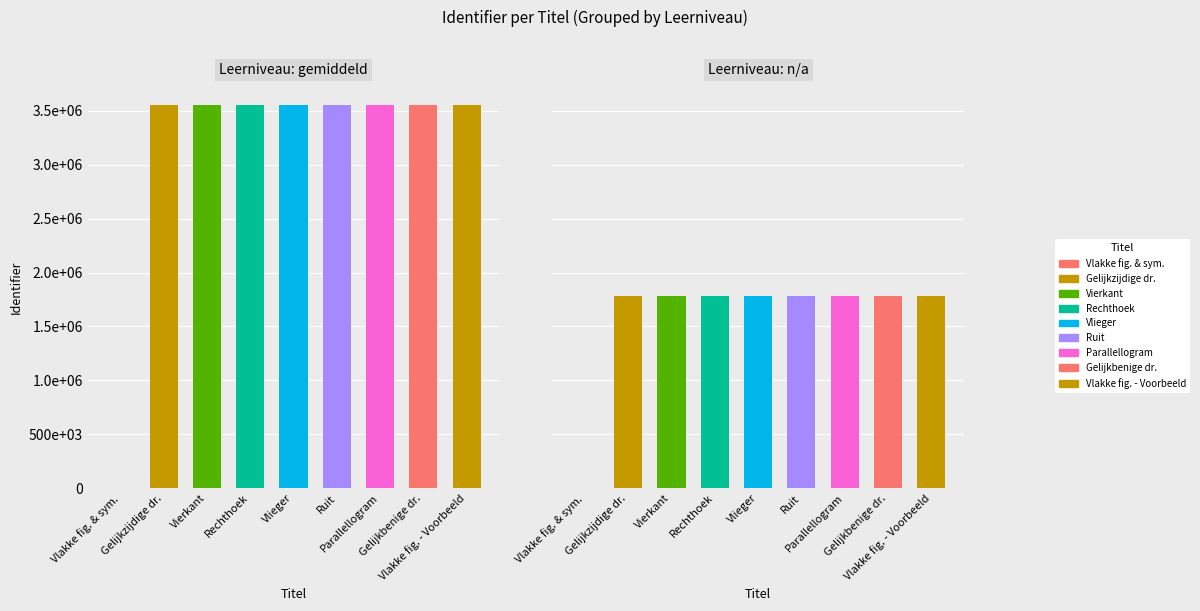

What is the sum of the values at Parallellogram and Vlieger?

7118434